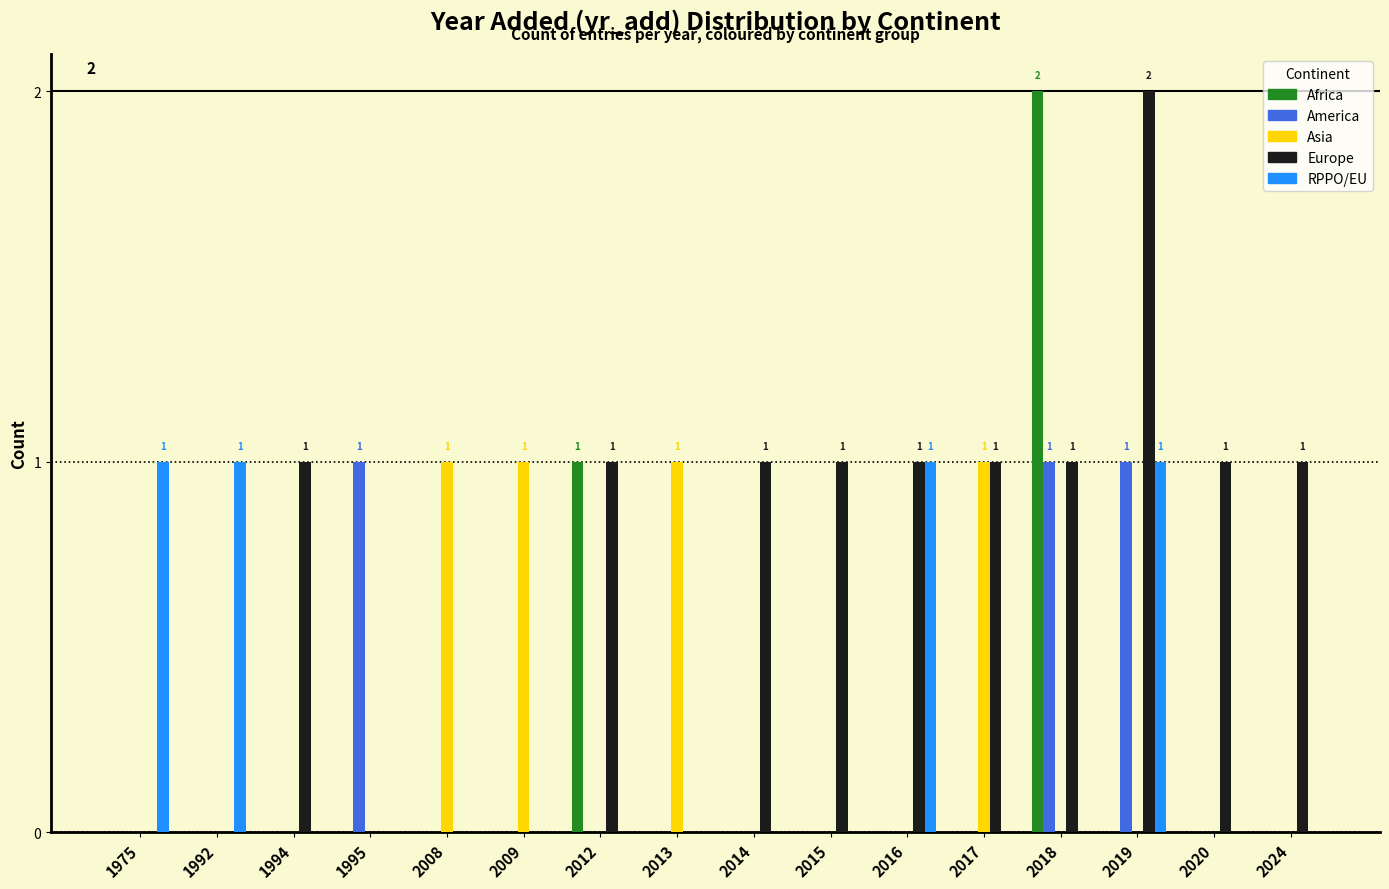

Which category has the highest value in the Europe series?

2019